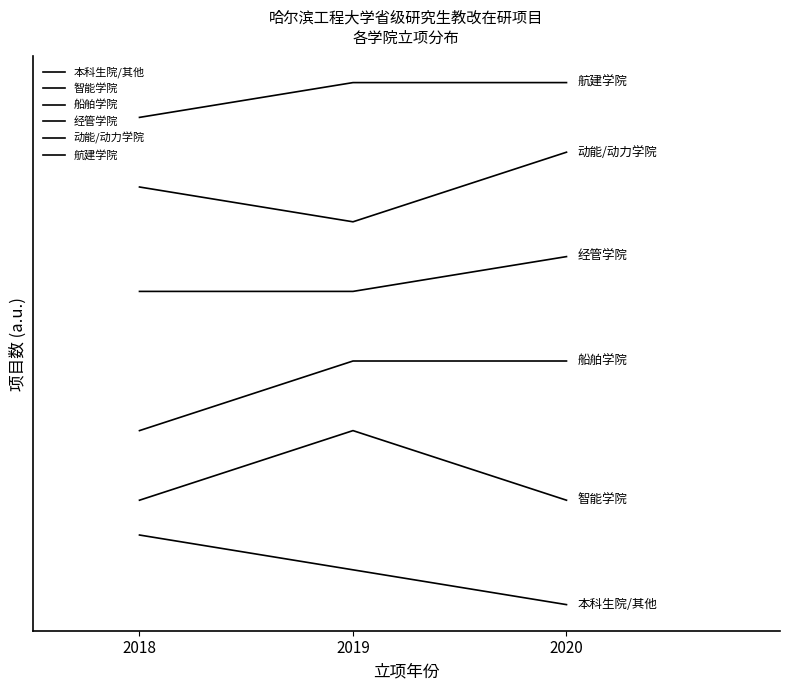

True or false: 经管学院 has a value of 7 at 2020.

False